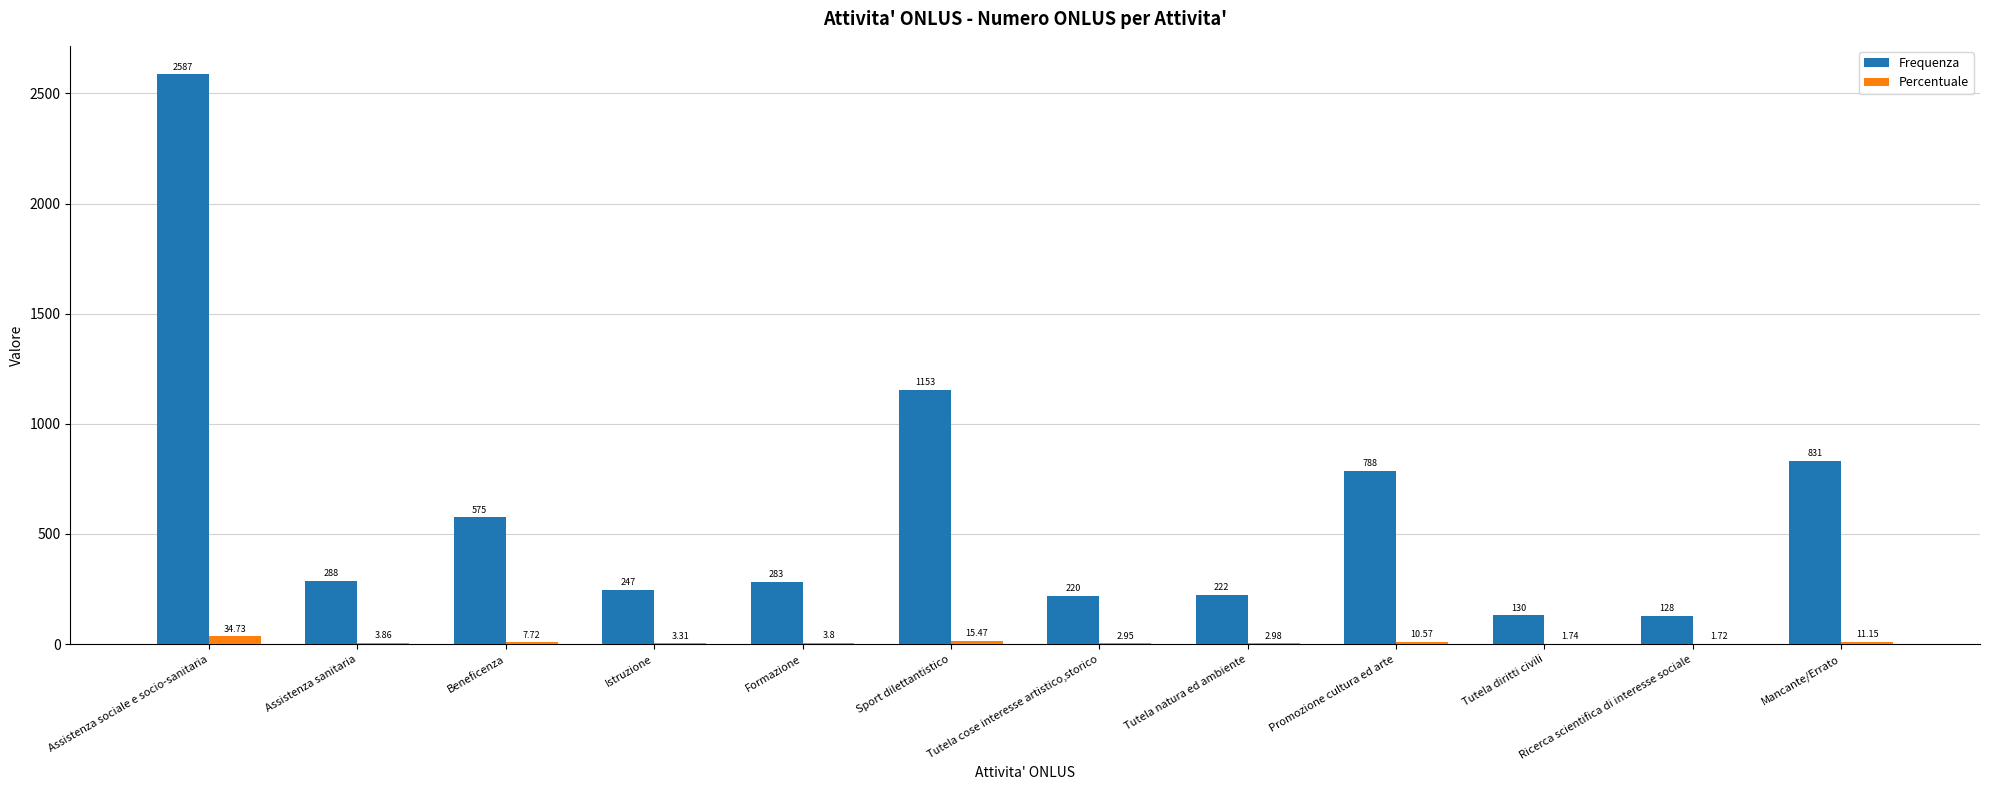

At which label does Percentuale first exceed 3?

Assistenza sociale e socio-sanitaria